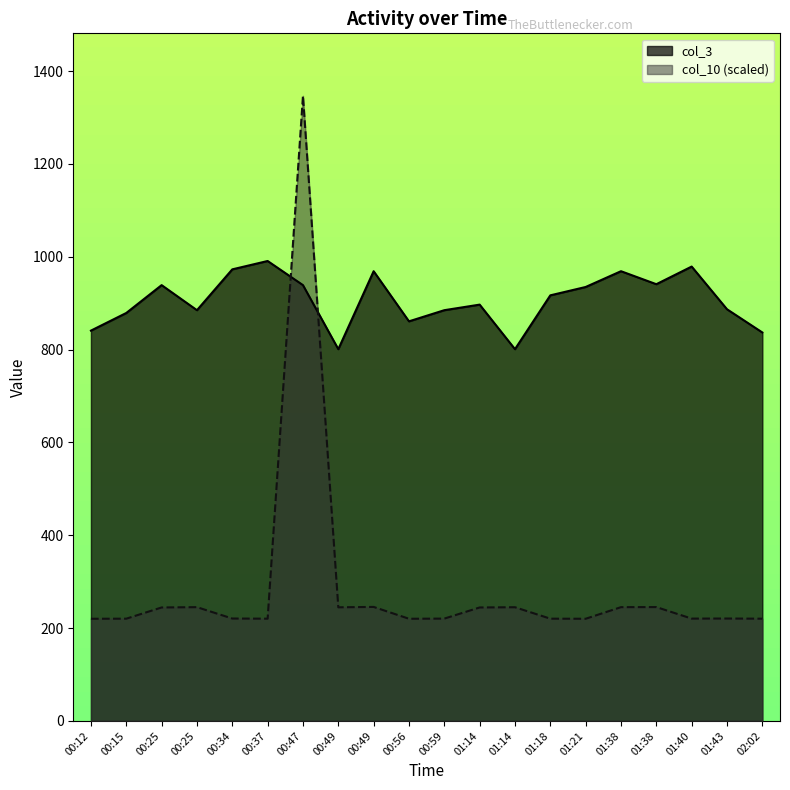

How many intersections are there between col_10 and col_3?

2